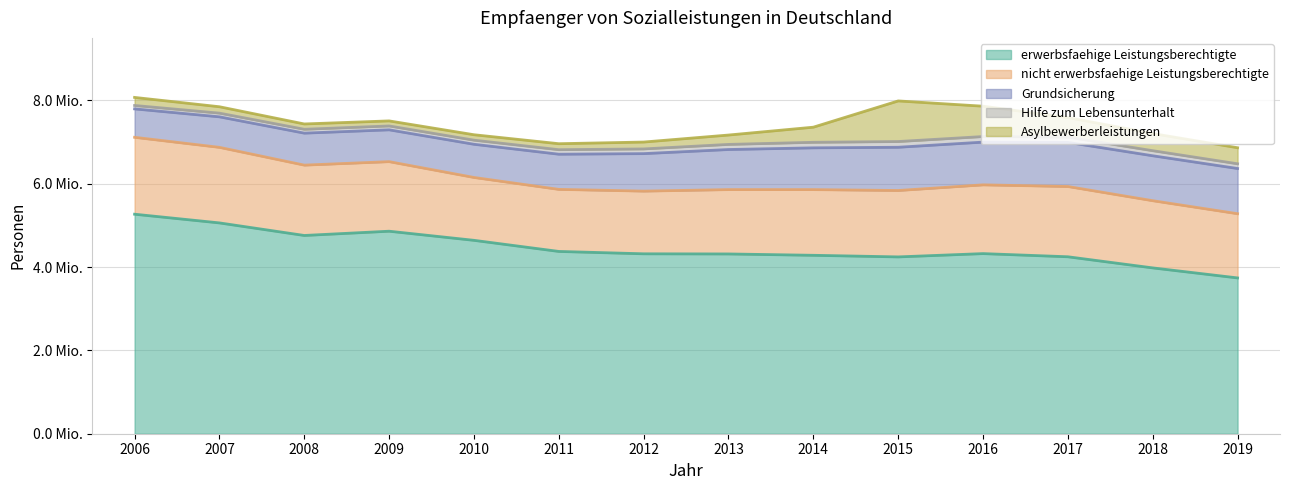

Rank the series by their maximum value, from highest to lowest.

erwerbsfaehige Leistungsberechtigte, nicht erwerbsfaehige Leistungsberechtigte, Grundsicherung, Asylbewerberleistungen, Hilfe zum Lebensunterhalt